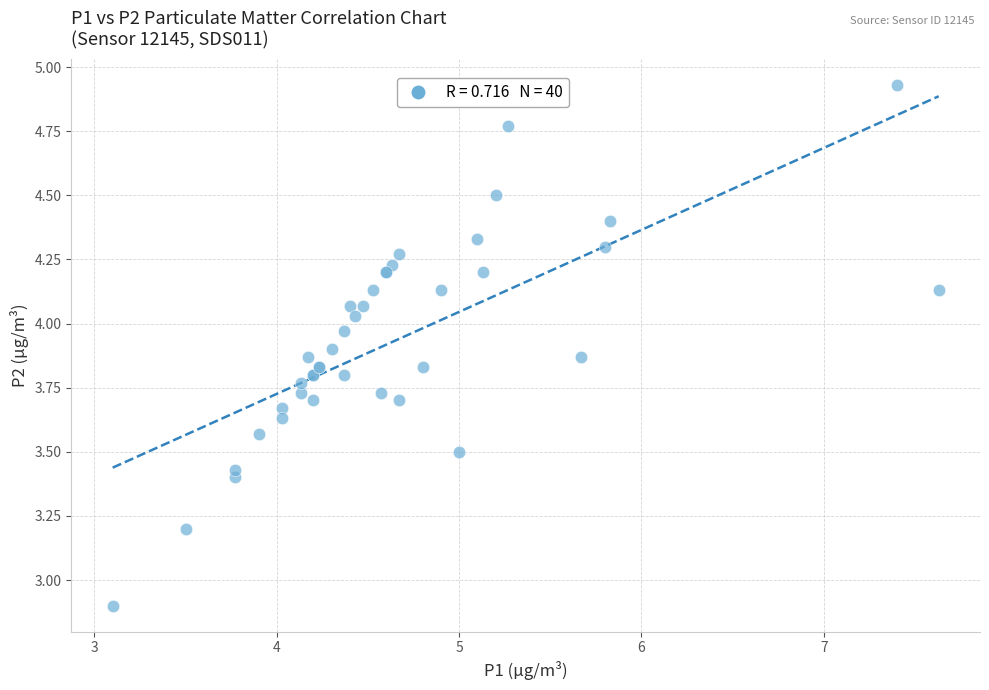

What Y value in the scatter plot is closest to 3?

2.9